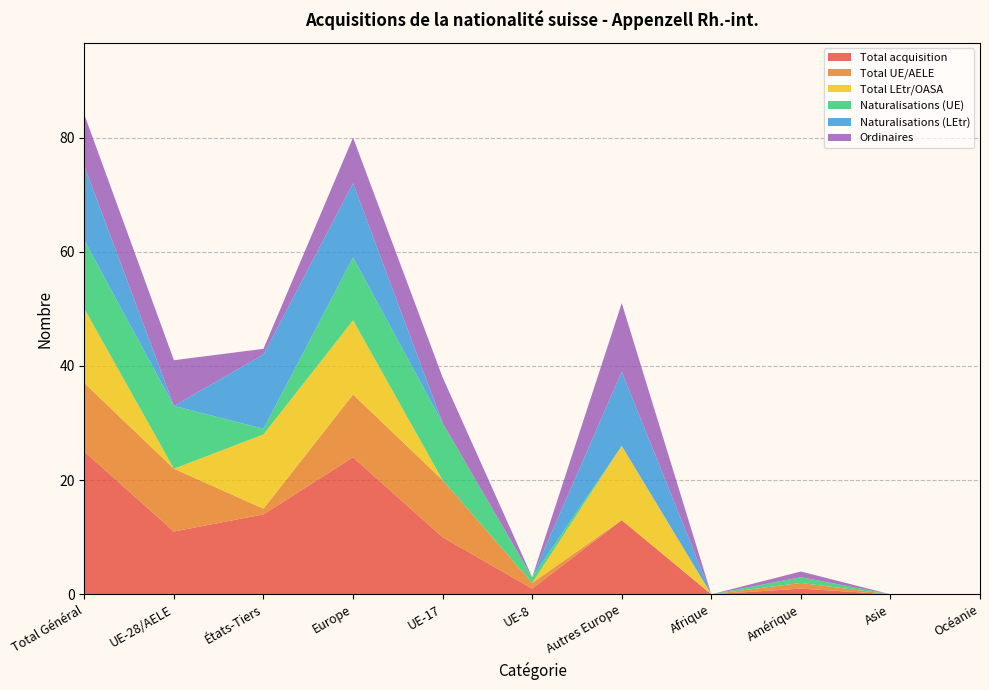

Reading left to right, transcribe all the data shown in this chart.

Total acquisition: 25	11	14	24	10	1	13	0	1	0	0
Total UE/AELE: 12	11	1	11	10	1	0	0	1	0	0
Total LEtr/OASA: 13	0	13	13	0	0	13	0	0	0	0
Naturalisations (UE): 12	11	1	11	10	1	0	0	1	0	0
Naturalisations (LEtr): 13	0	13	13	0	0	13	0	0	0	0
Ordinaires: 9	8	1	8	8	0	12	0	1	0	0